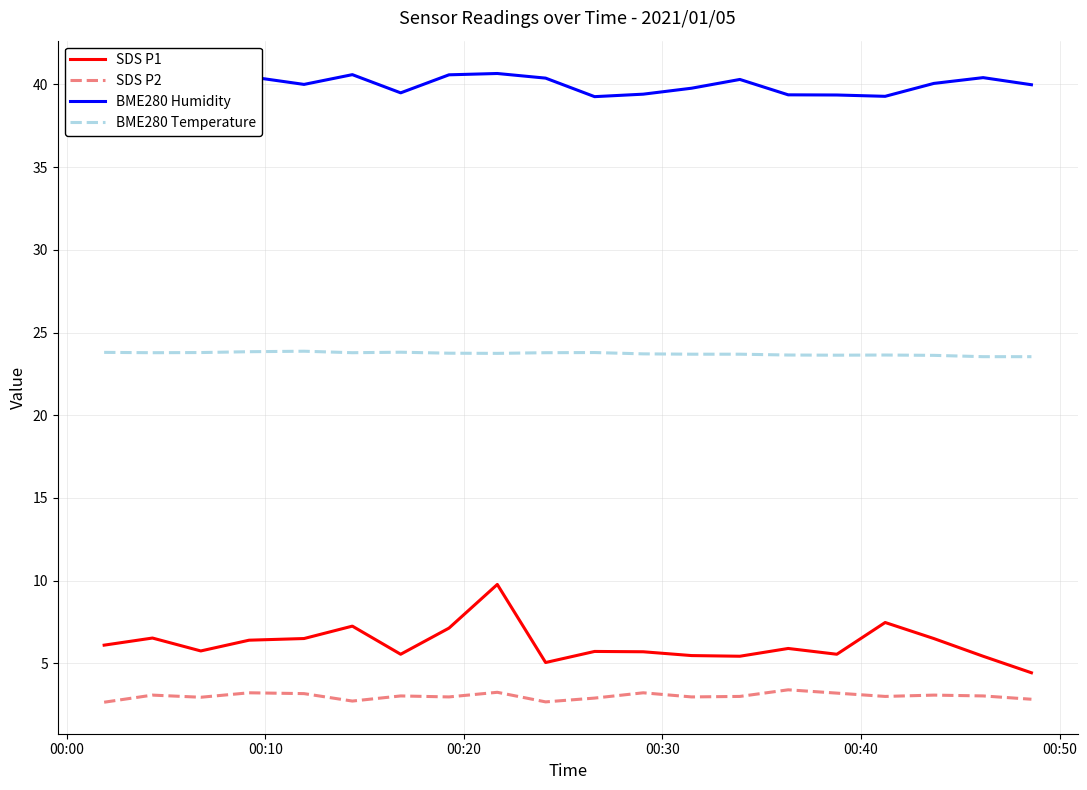

What is the highest value of the SDS P2 series?

3.4